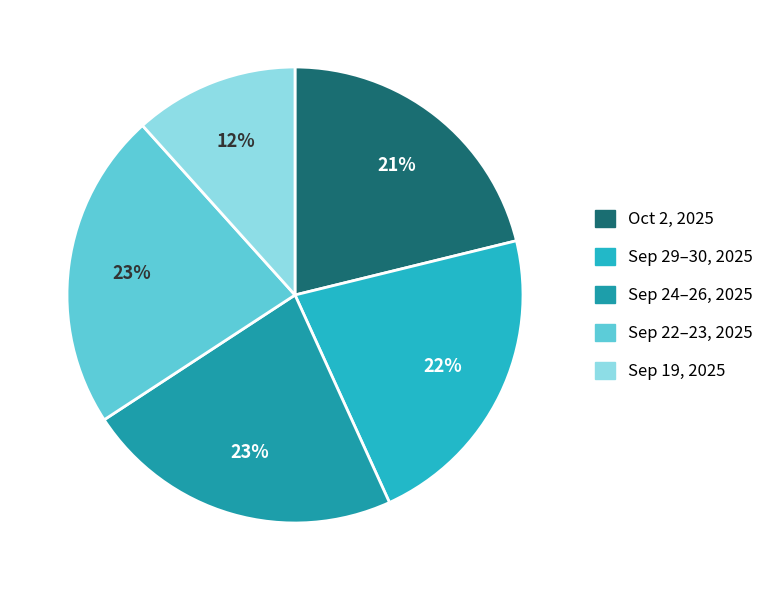

To the nearest percent, what is the difference between the largest and smallest slice percentages?

11%